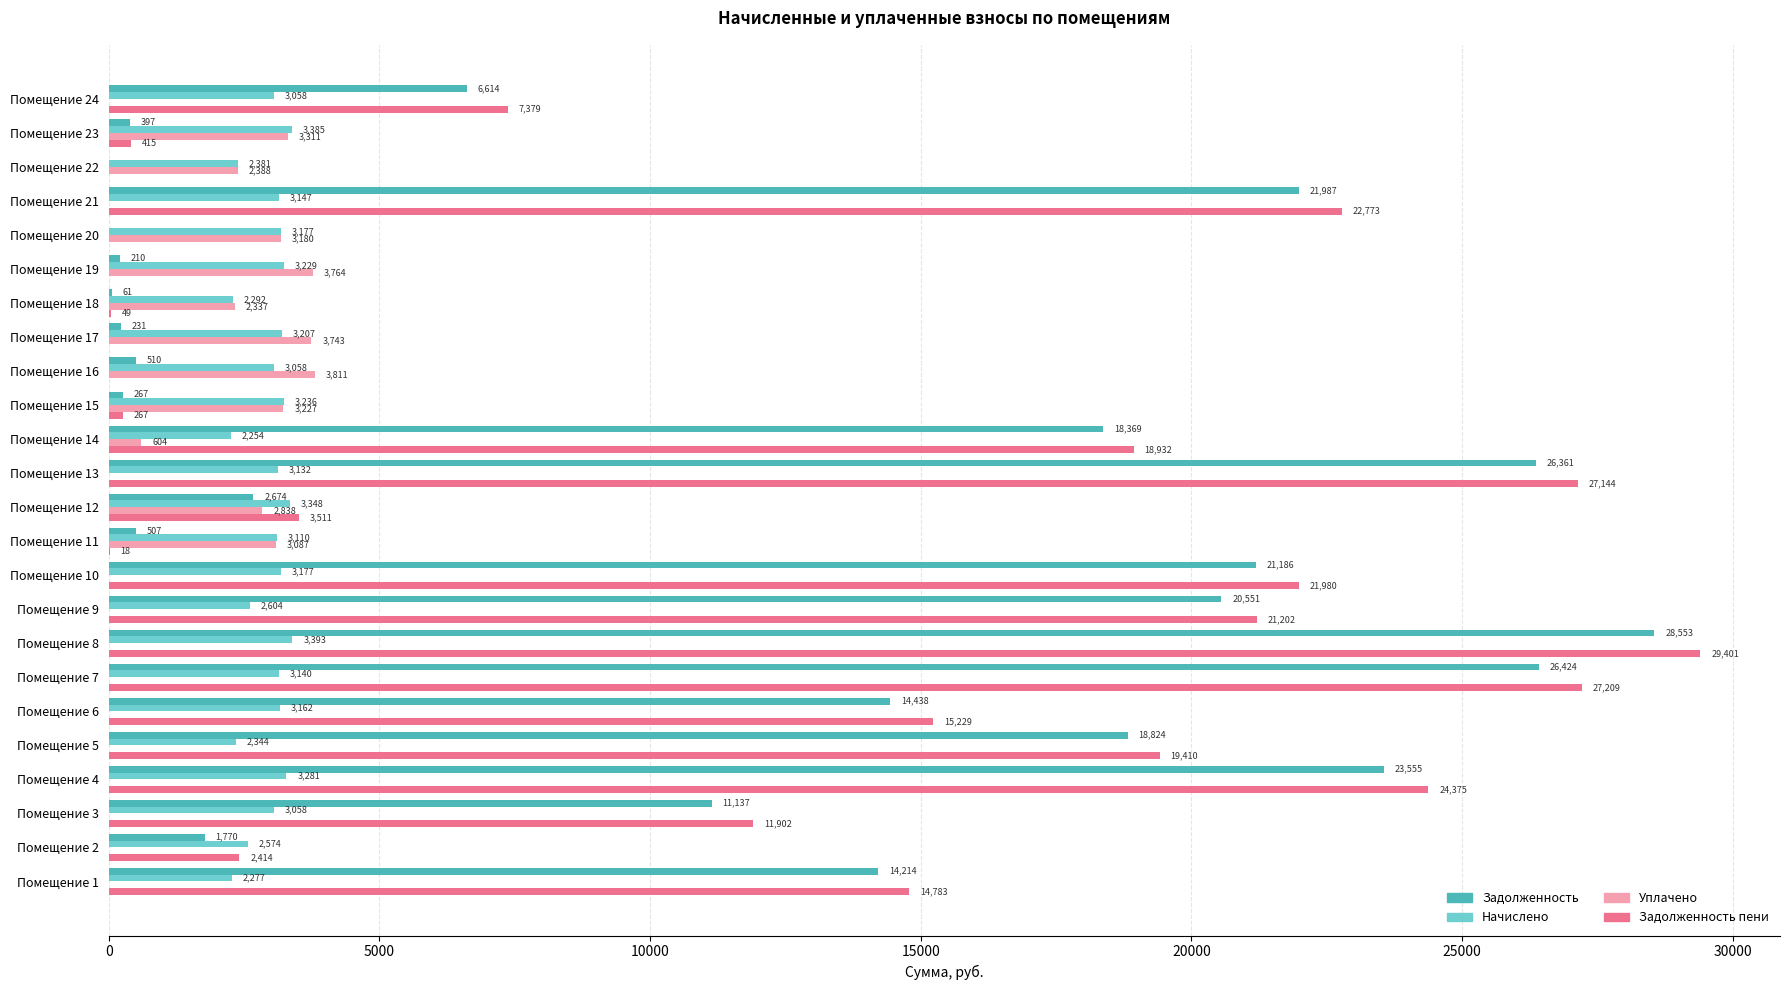

At which category is the sum across all series the highest?

Помещение 8